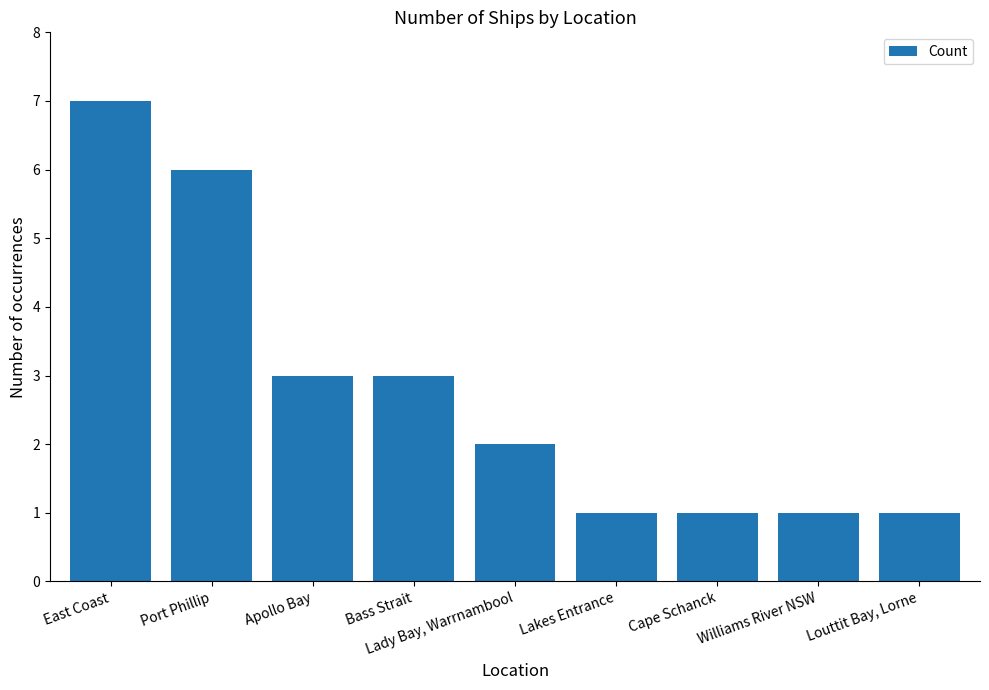

Which category has the highest value across all series?

East Coast